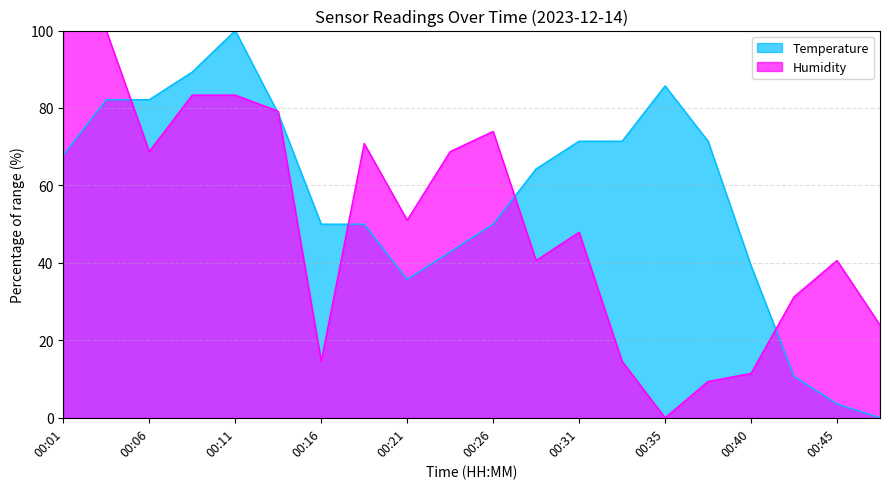

What is the highest value of the Humidity series?

100.0